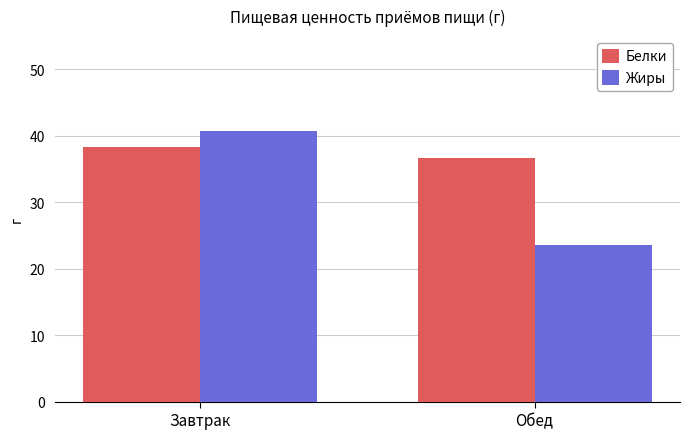

What is the difference between the maximum and minimum values in the Жиры series?

17.2